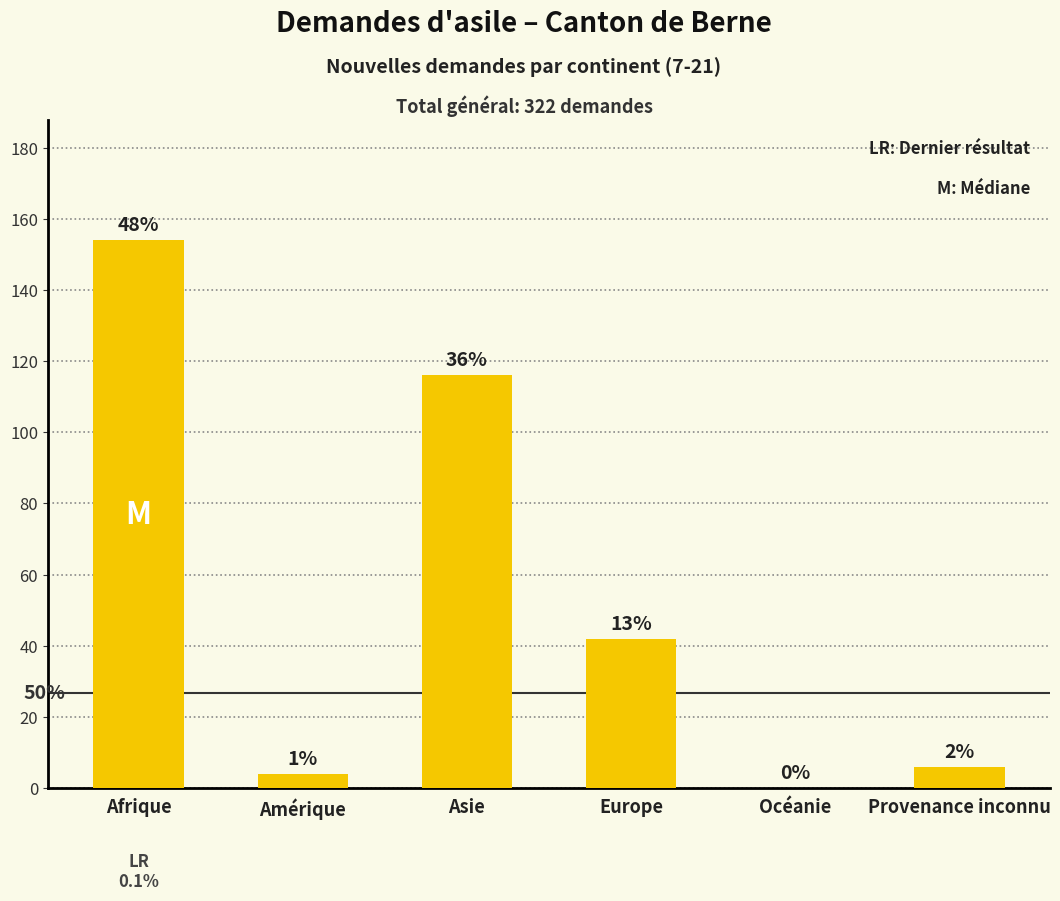

Are the bars horizontal?

No